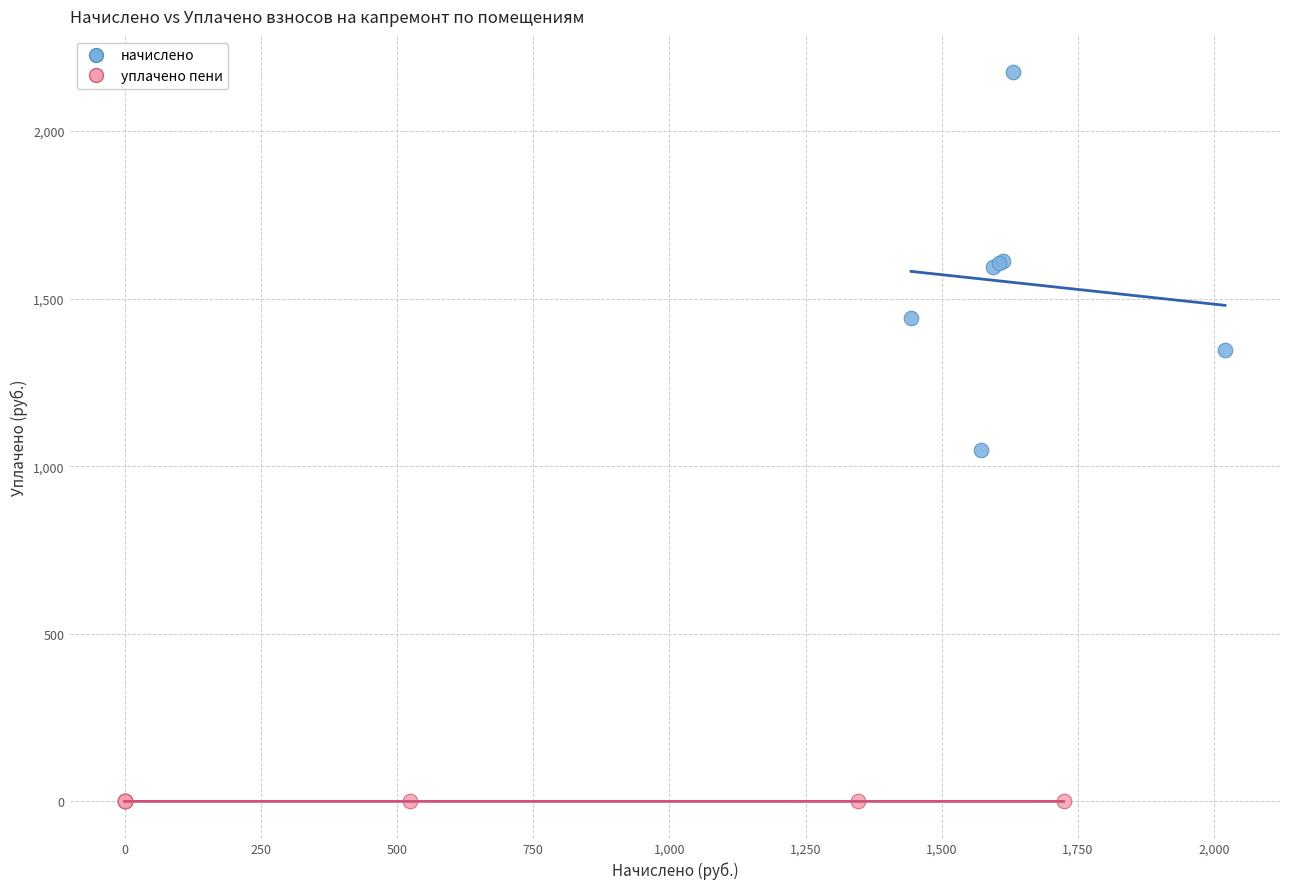

Which series has the largest Y range (max minus min)?

начислено